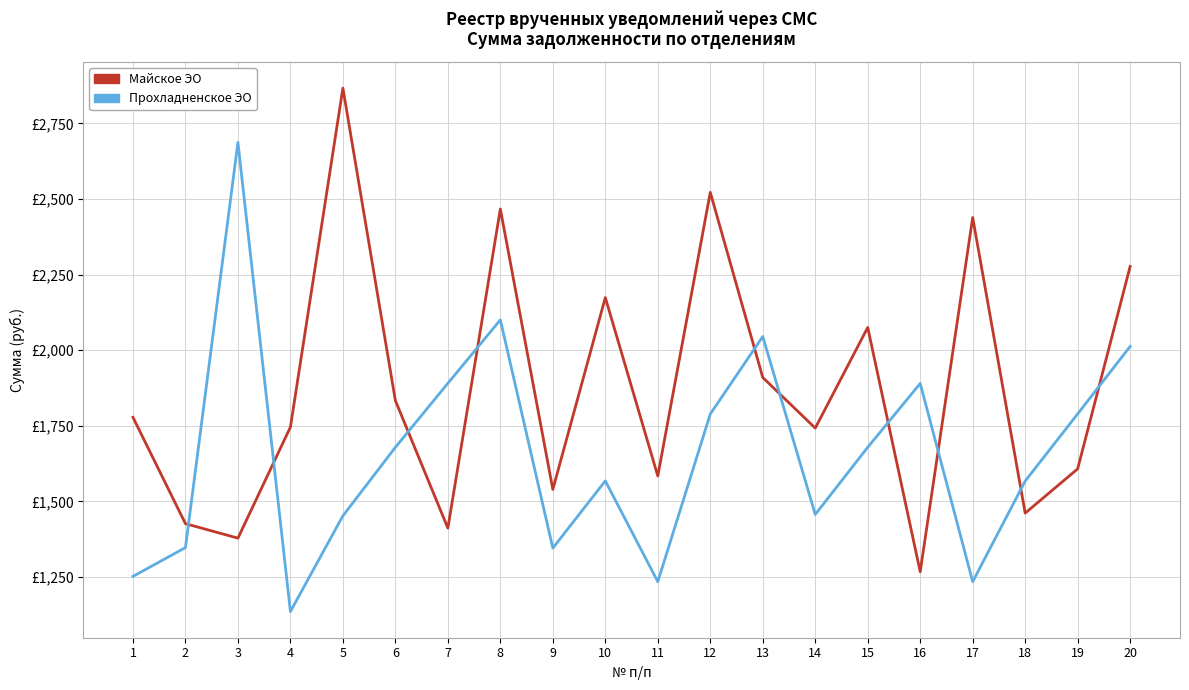

Does the chart have visible grid lines?

Yes